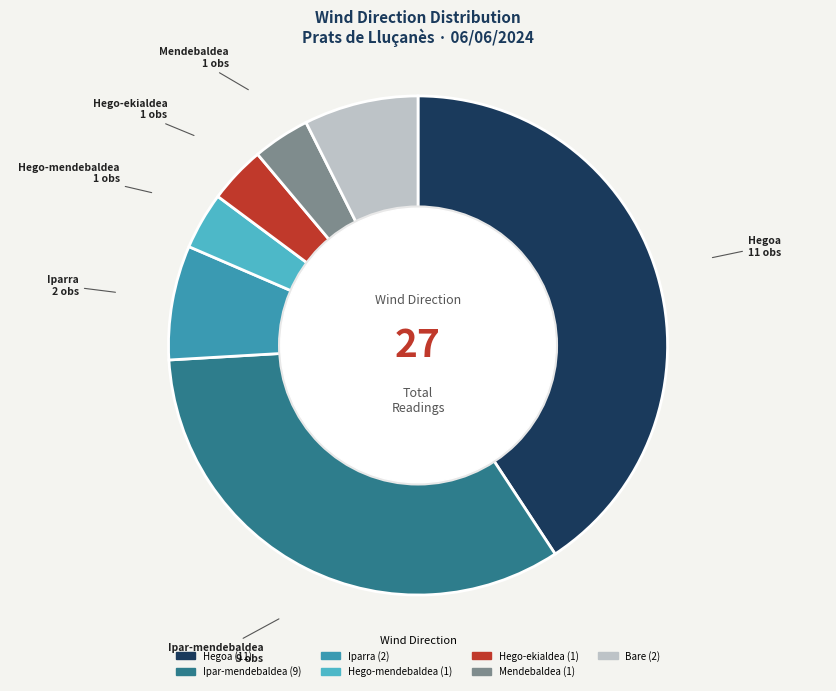

Does any single category account for the majority?

No